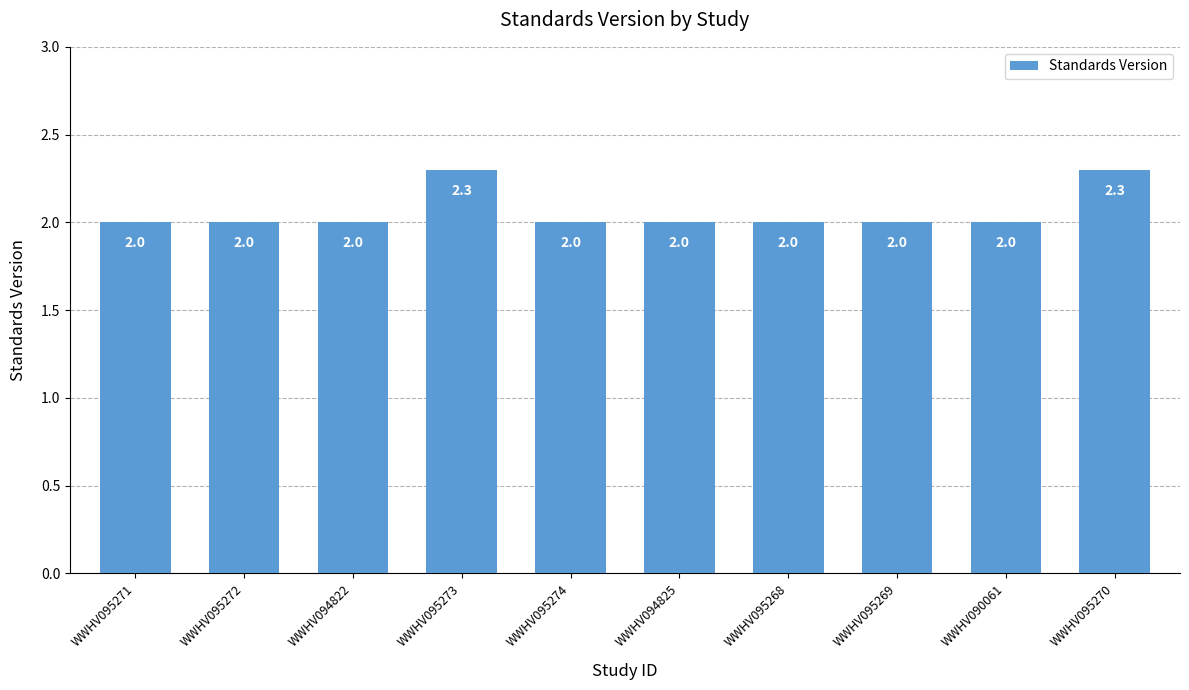

What is the approximate value at WWHV095272?

2.0